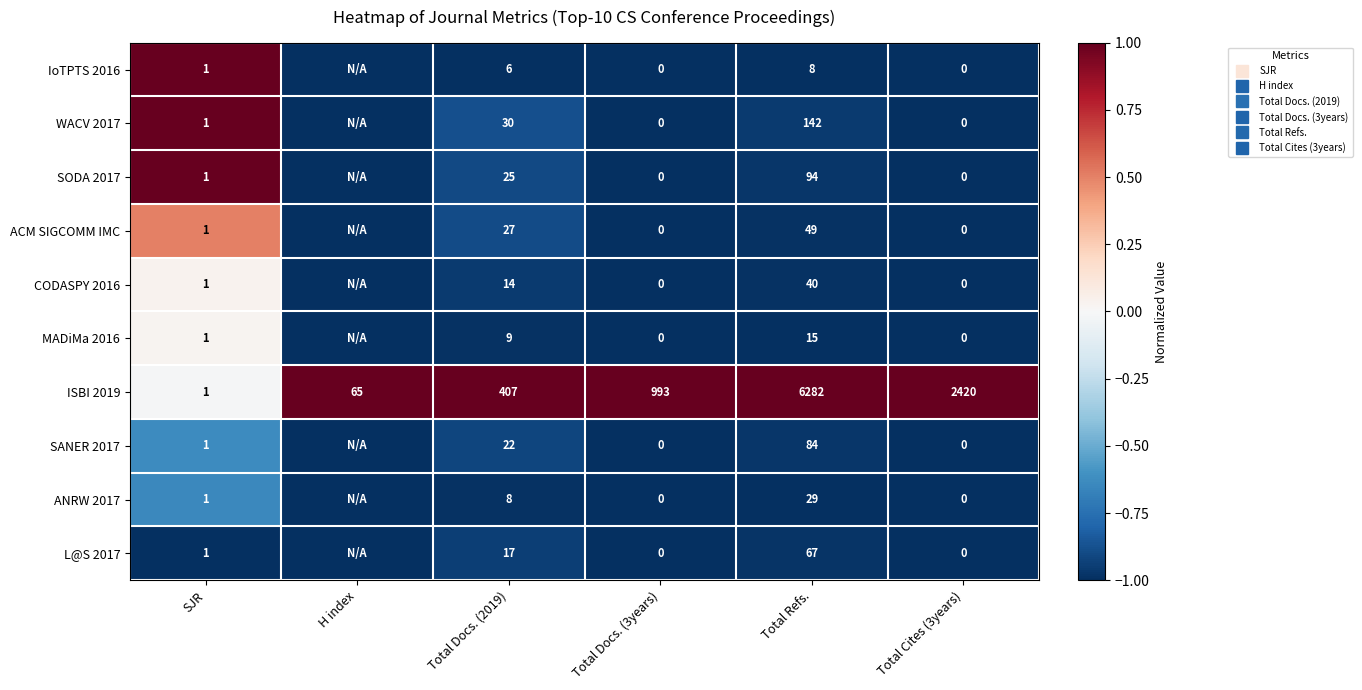

At which category does the chart reach its minimum across all series?

H index